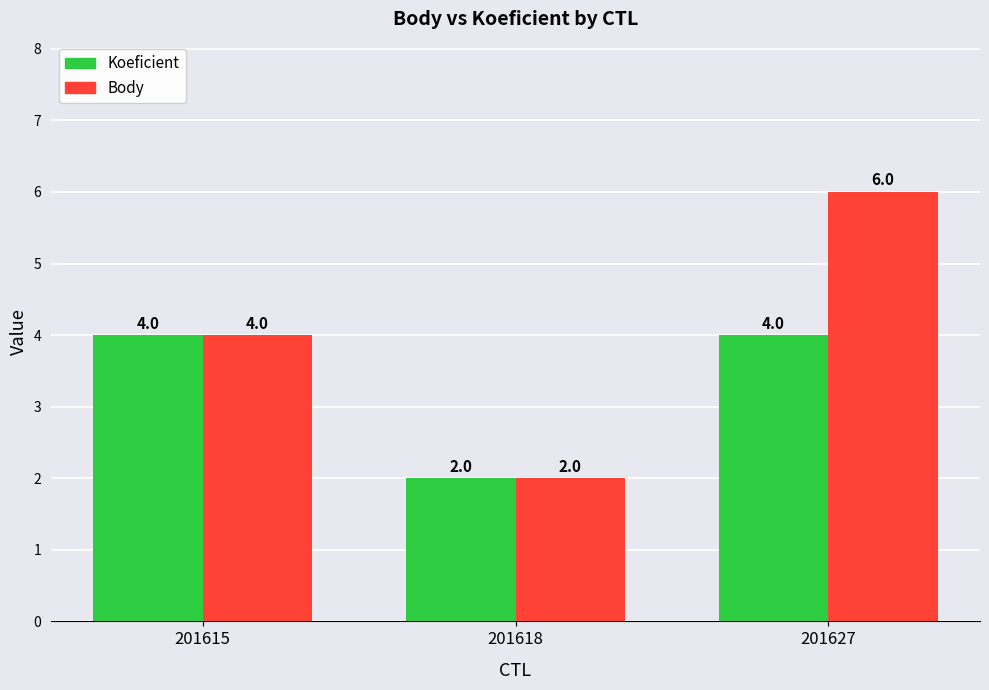

How many data points in Koeficient are less than 4?

1